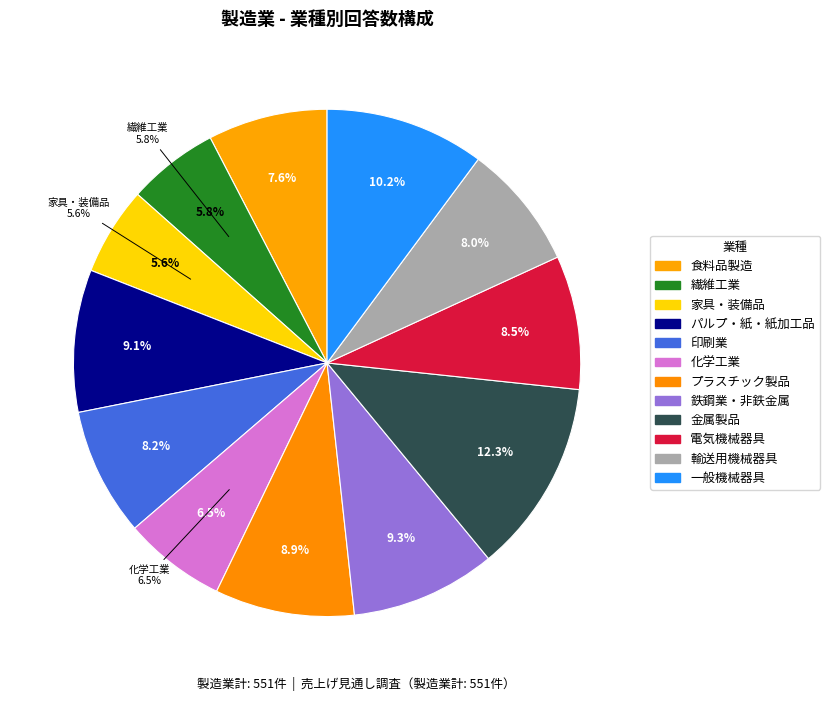

What percentage do パルプ・紙・紙加工品 and 化学工業 together represent?

15.6%